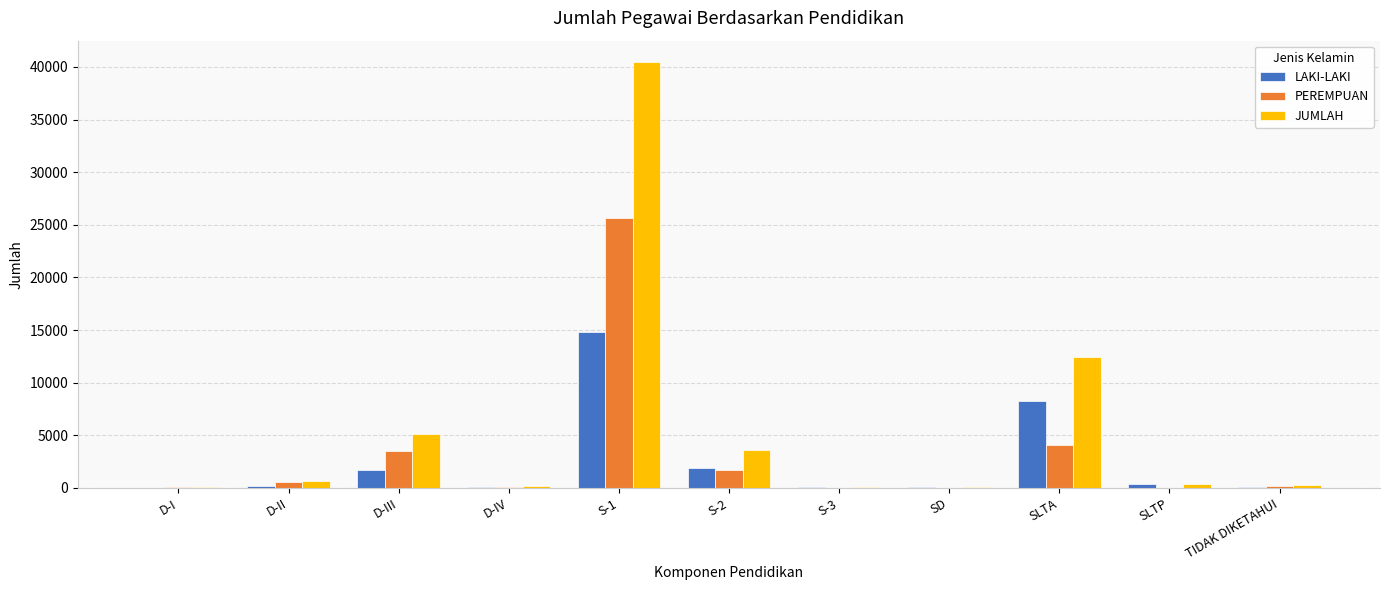

Between S-2 and SD, which series saw the biggest shift?

JUMLAH